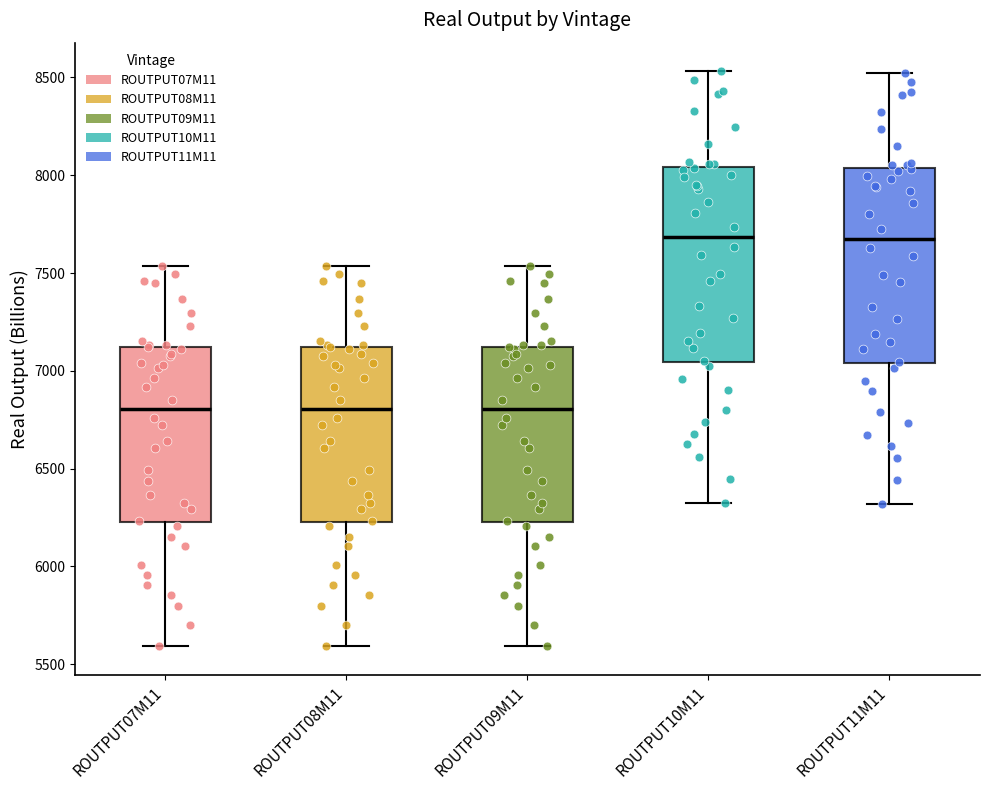

Where does the lower whisker of the box for ROUTPUT08M11 end on the y-axis? The values are not printed on the chart, so give them approximately, as read against the axis.

5600